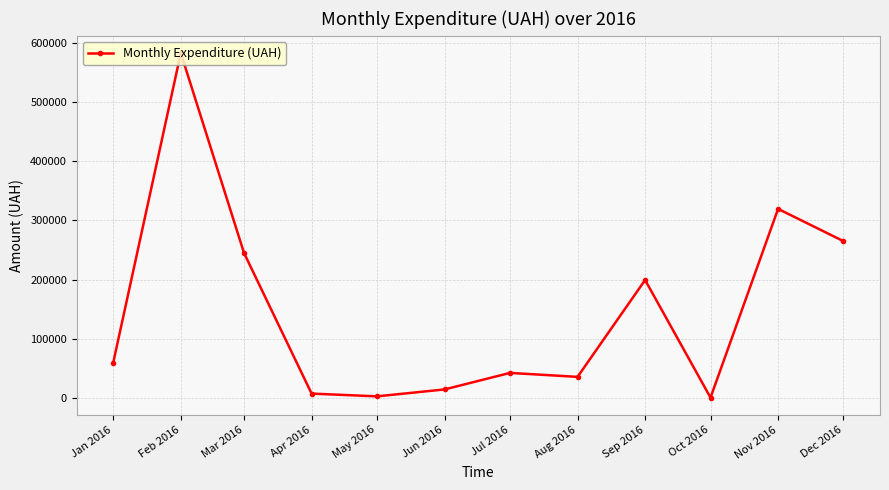

At which category does the chart reach its peak across all series?

Feb 2016